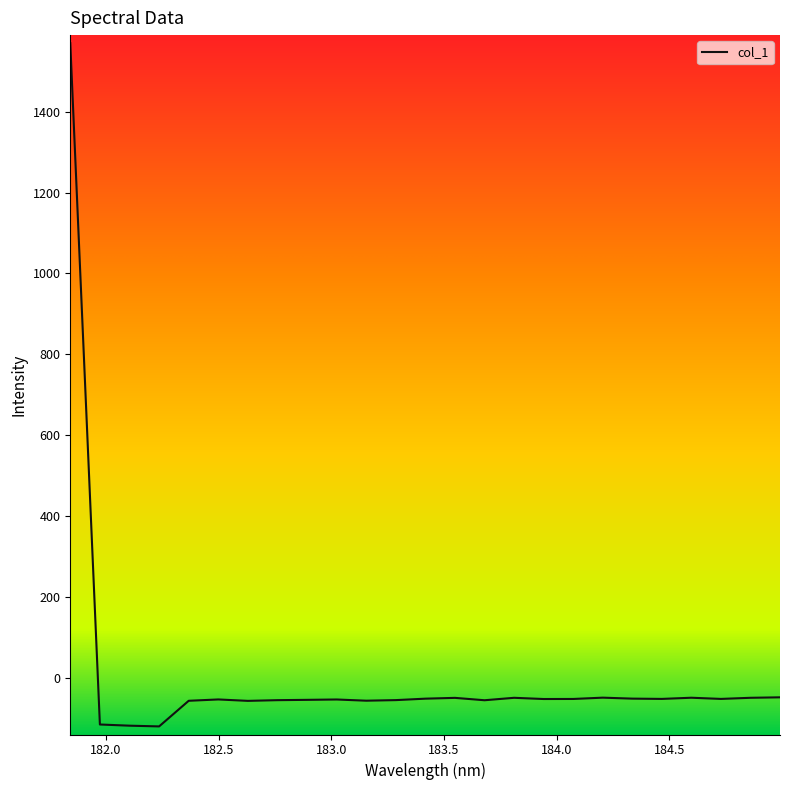

What is the greatest value displayed?

1569.2